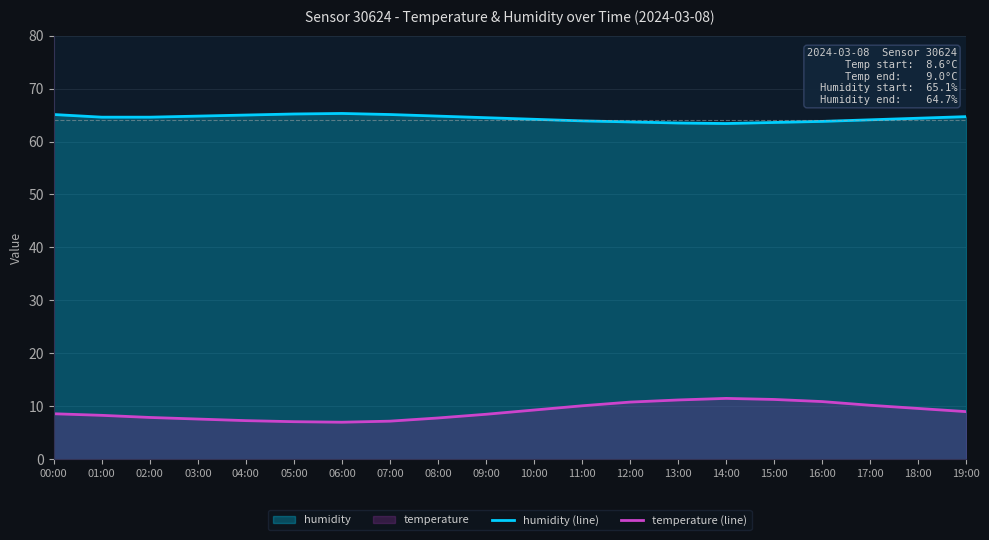

What is the maximum value for temperature (line)?

11.5